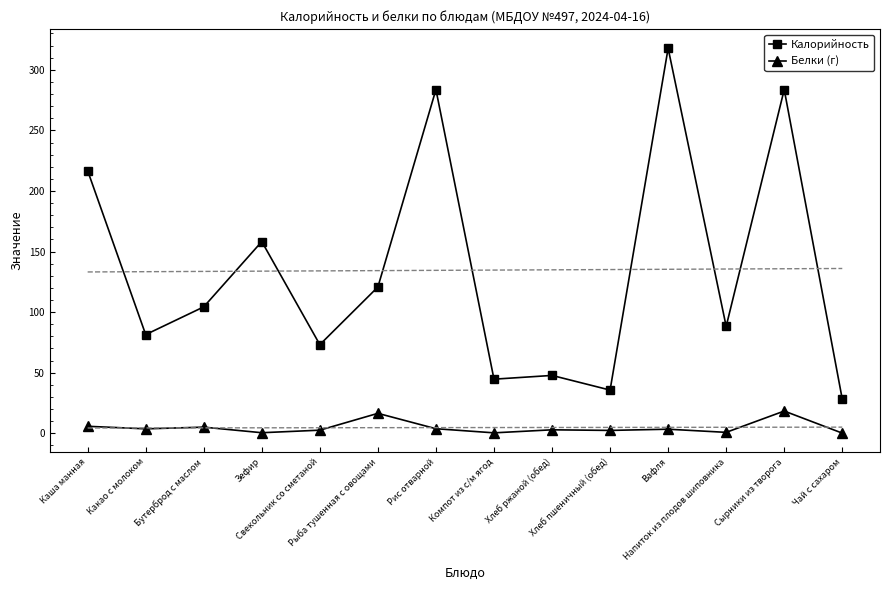

True or false: Белки (г) and Калорийность intersect in this chart.

False